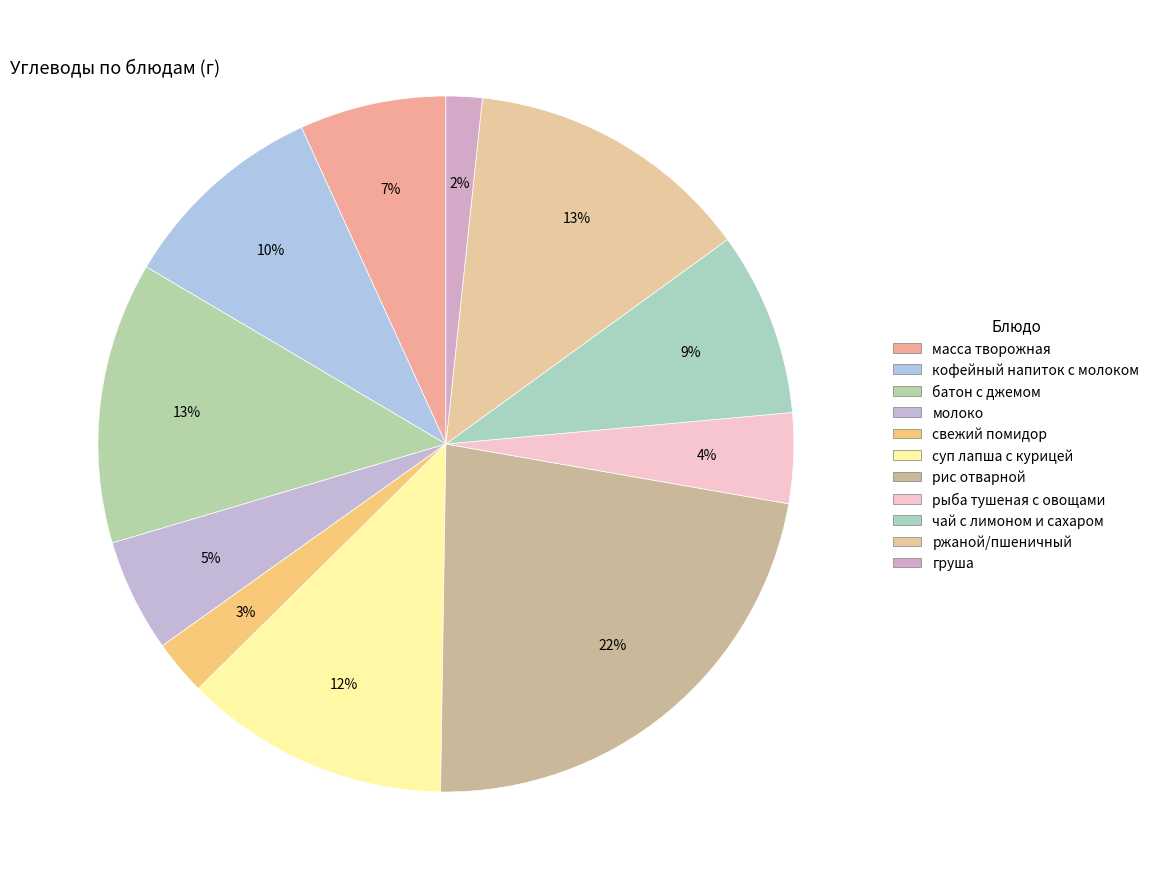

What is the change in value from кофейный напиток с молоком to груша?

-14.4